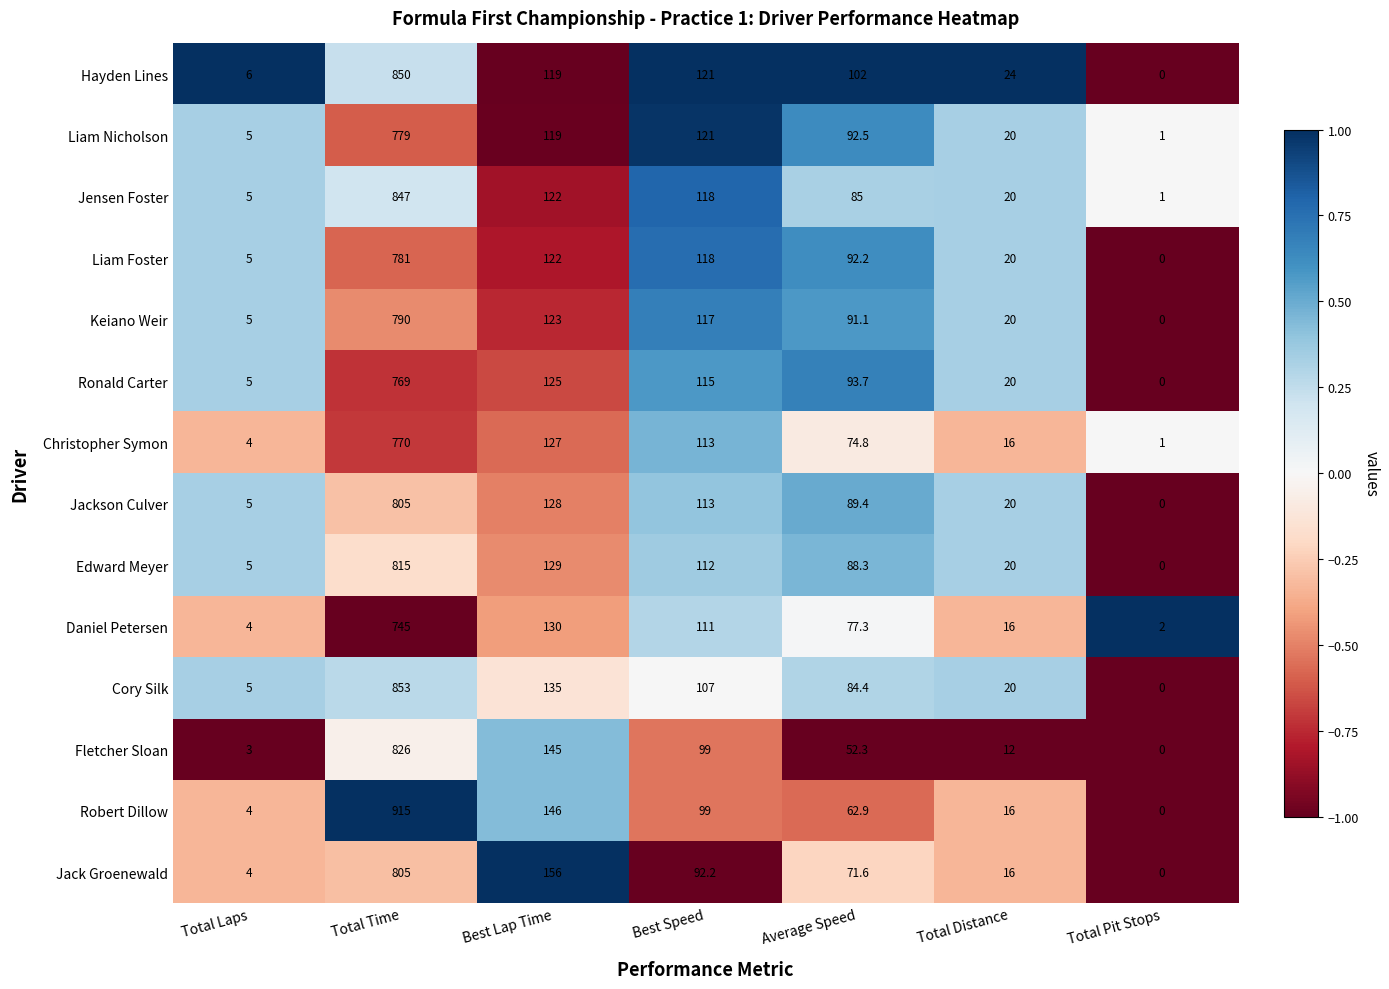

How many data points does each series have?

7